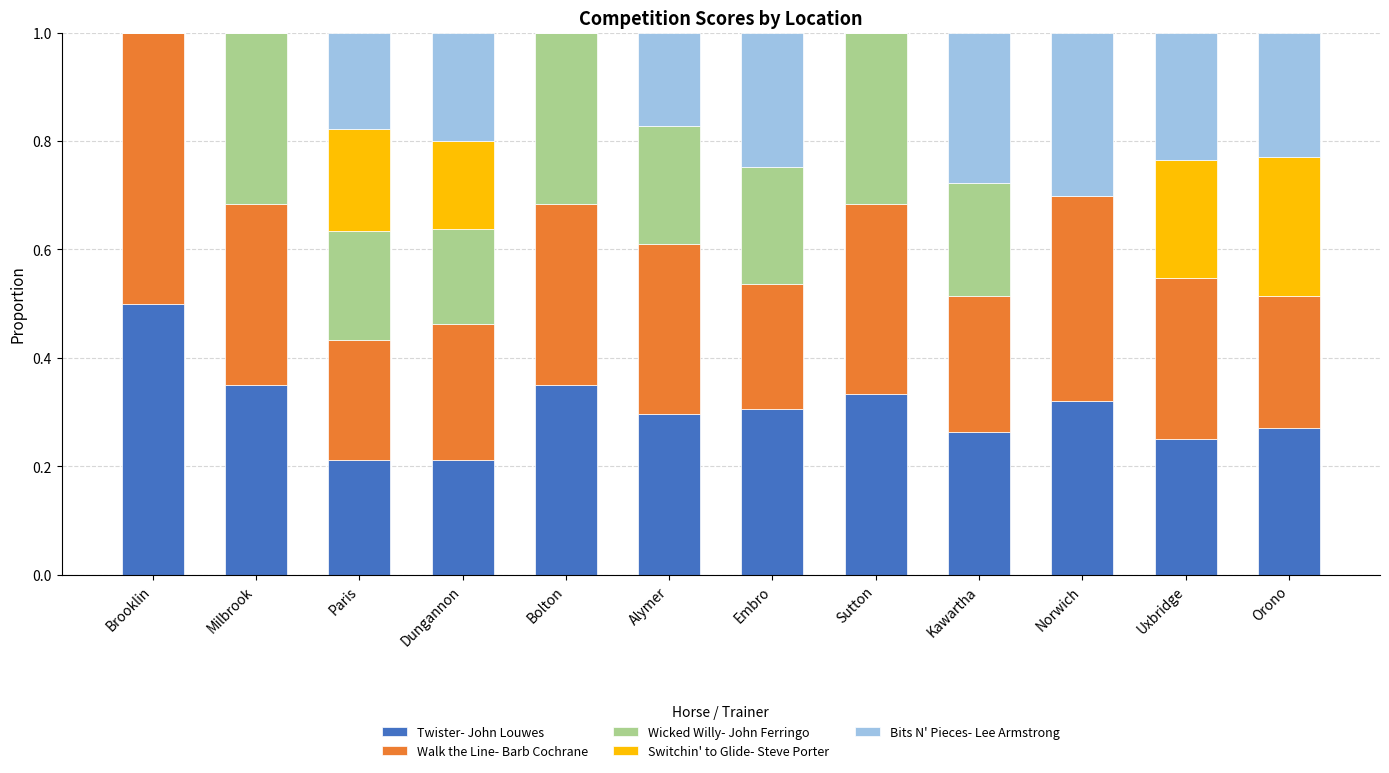

The Twister- John Louwes series shows 0.3 at Embro. True or false?

True